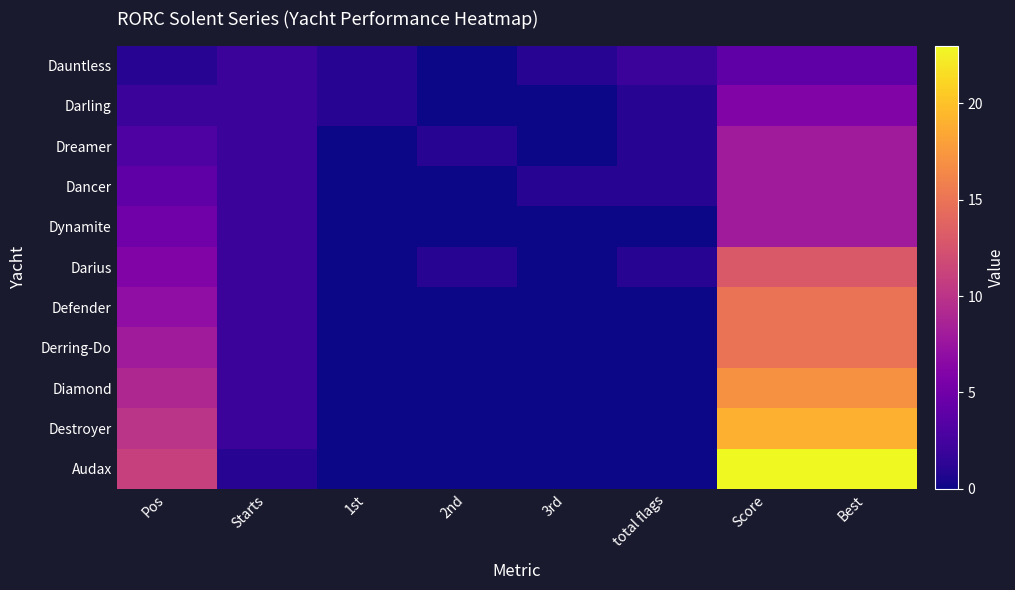

At which category does the chart reach its minimum across all series?

2nd